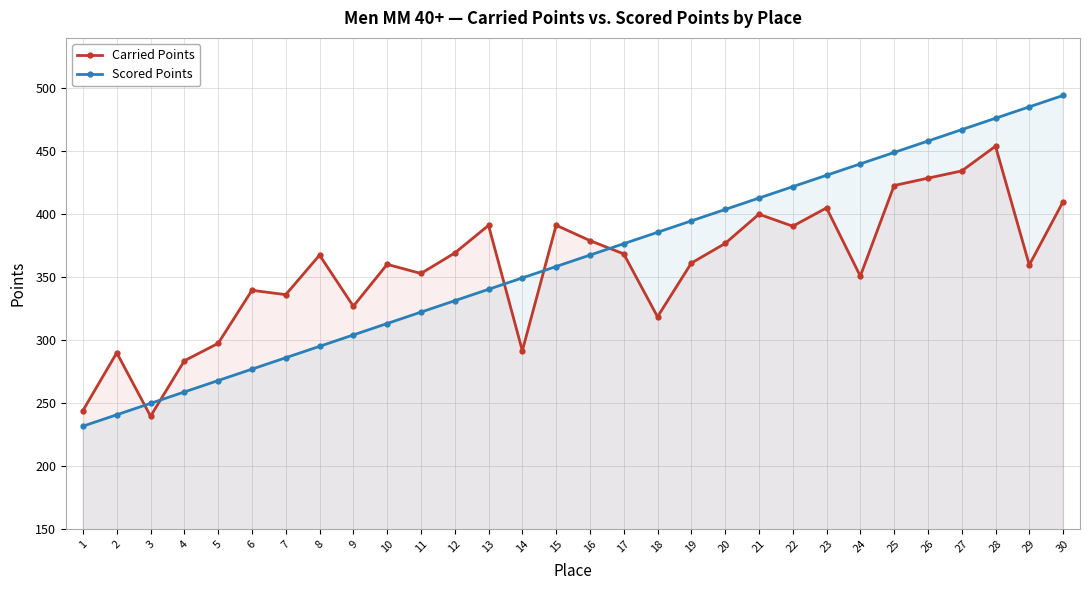

What are all the series names shown in the legend?

Carried Points, Scored Points